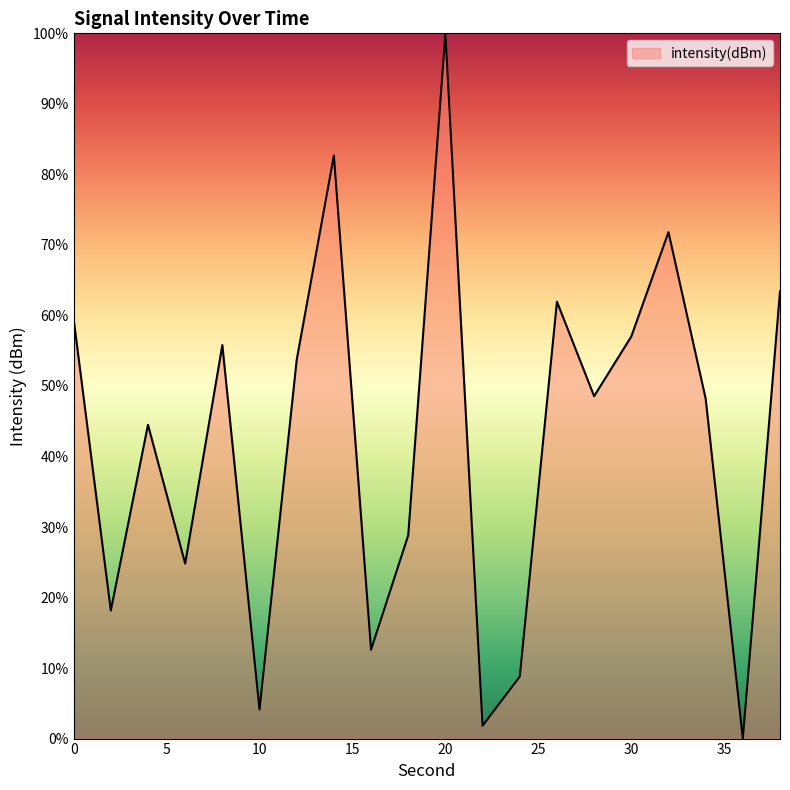

Does the chart display data point markers on the line(s)?

No